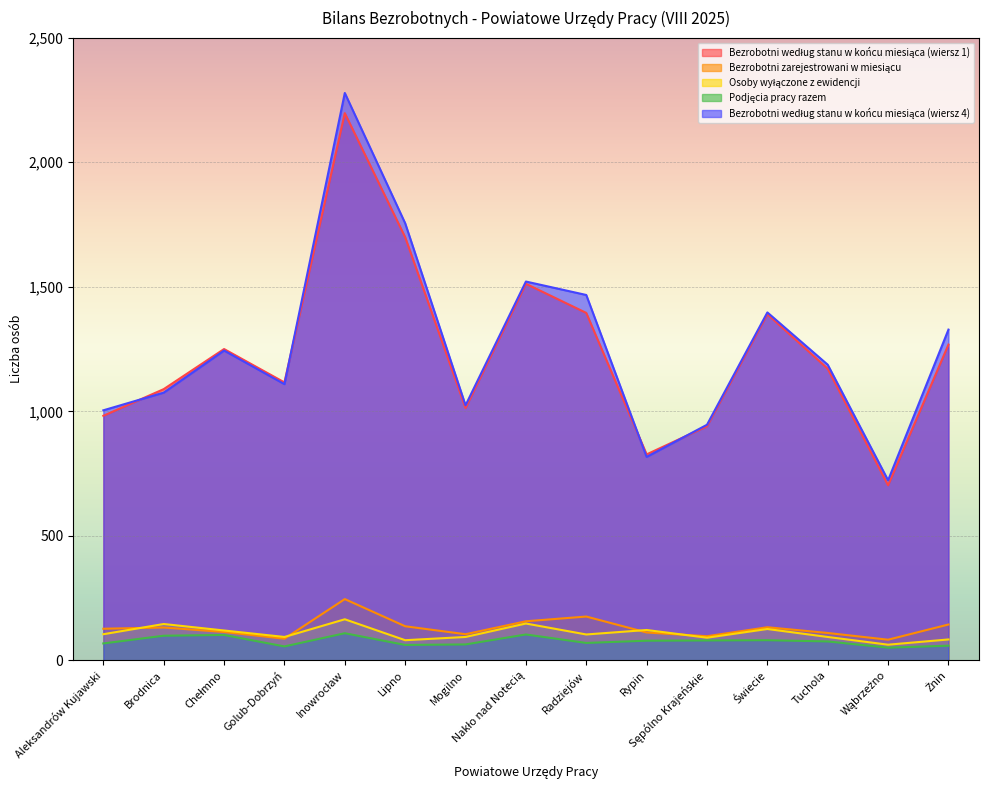

What are all the series names shown in the legend?

Bezrobotni według stanu w końcu miesiąca (wiersz 1), Bezrobotni zarejestrowani w miesiącu, Osoby wyłączone z ewidencji, Podjęcia pracy razem, Bezrobotni według stanu w końcu miesiąca (wiersz 4)